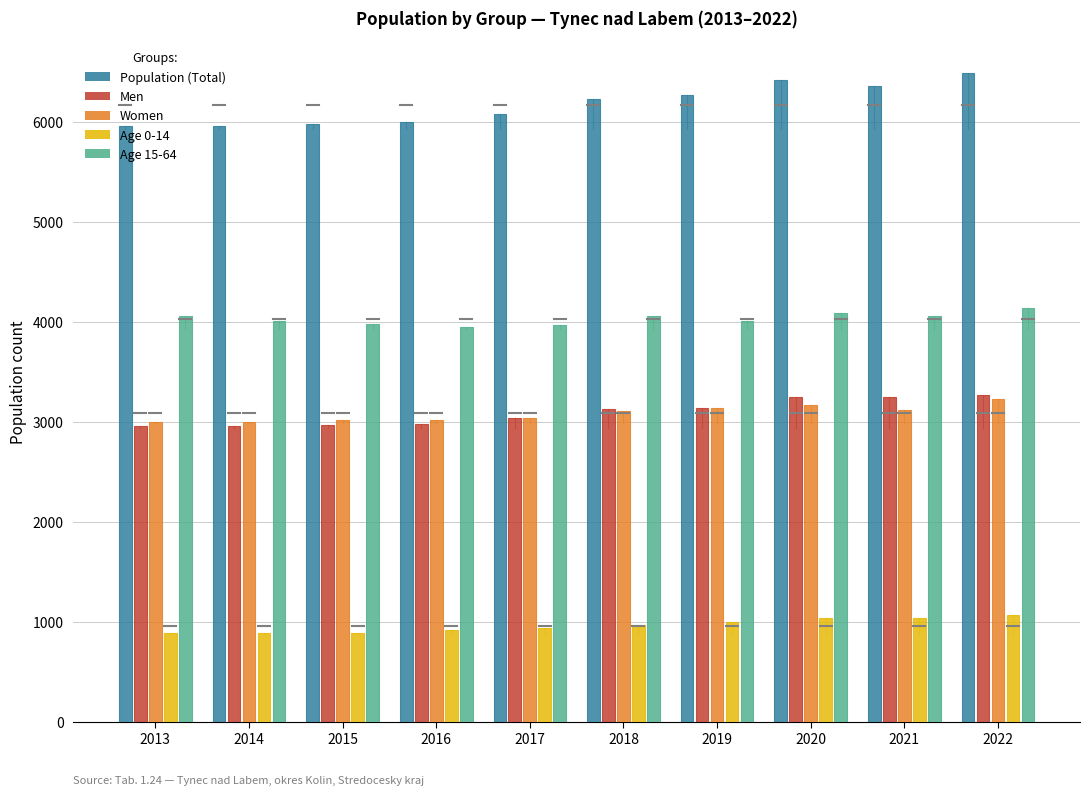

What is the greatest value displayed?

6488